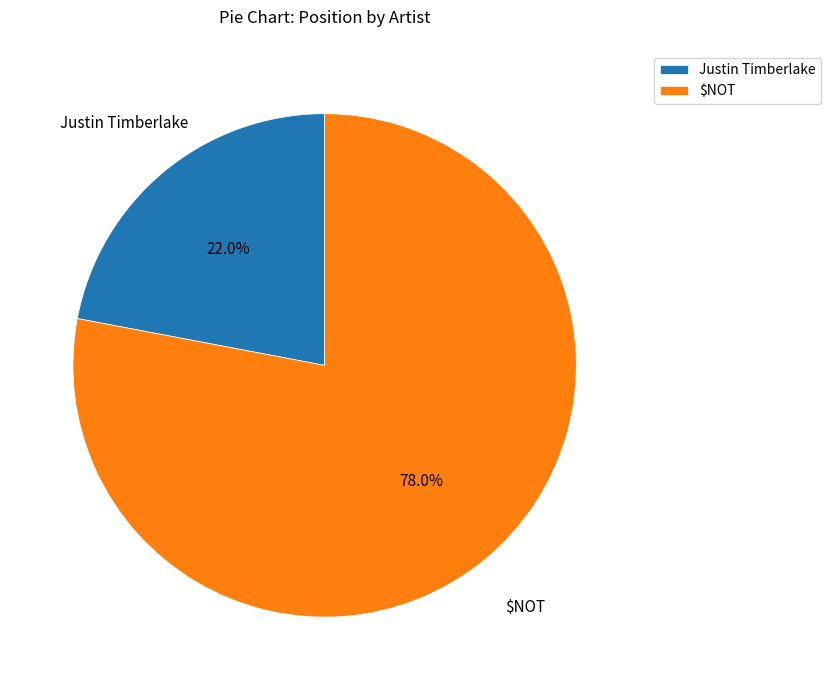

Which slice is the largest?

$NOT